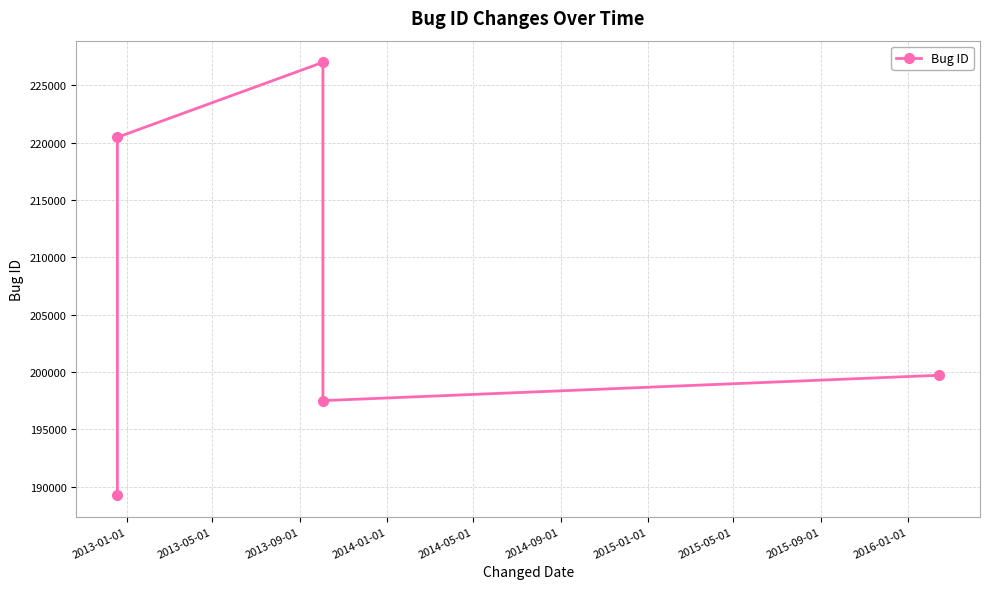

Approximately how many times larger is the value at 2013-01-01 compared to 2014-05-01?

0.9